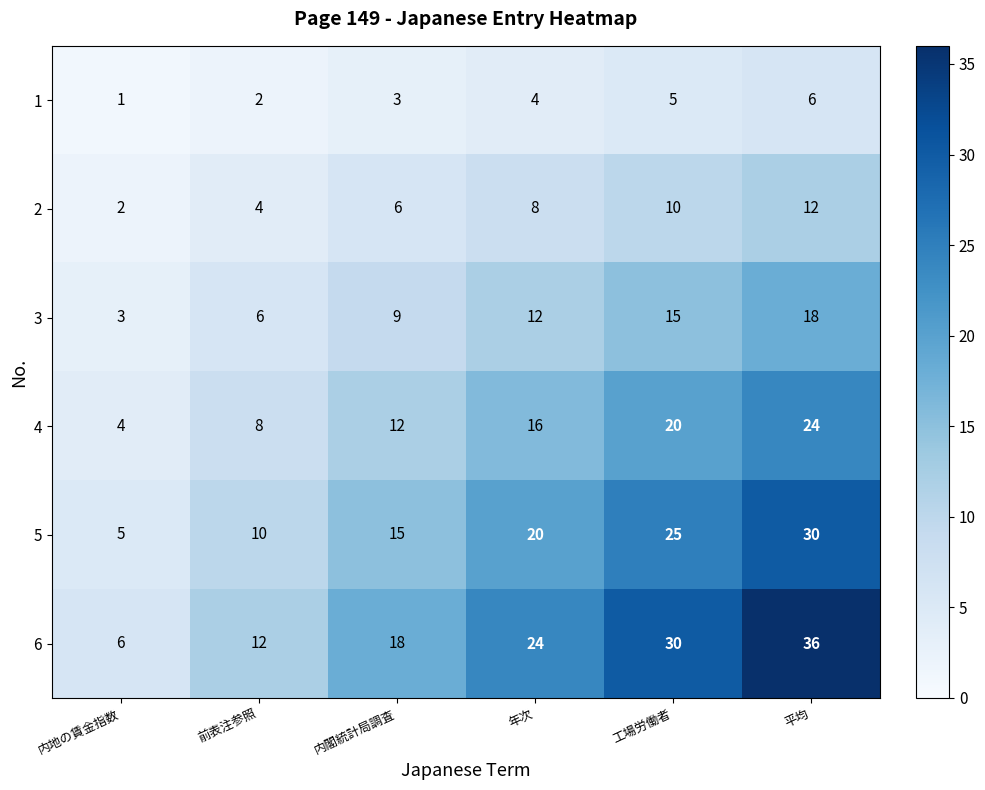

Rank the series at 年次 from lowest to highest value.

1, 2, 3, 4, 5, 6